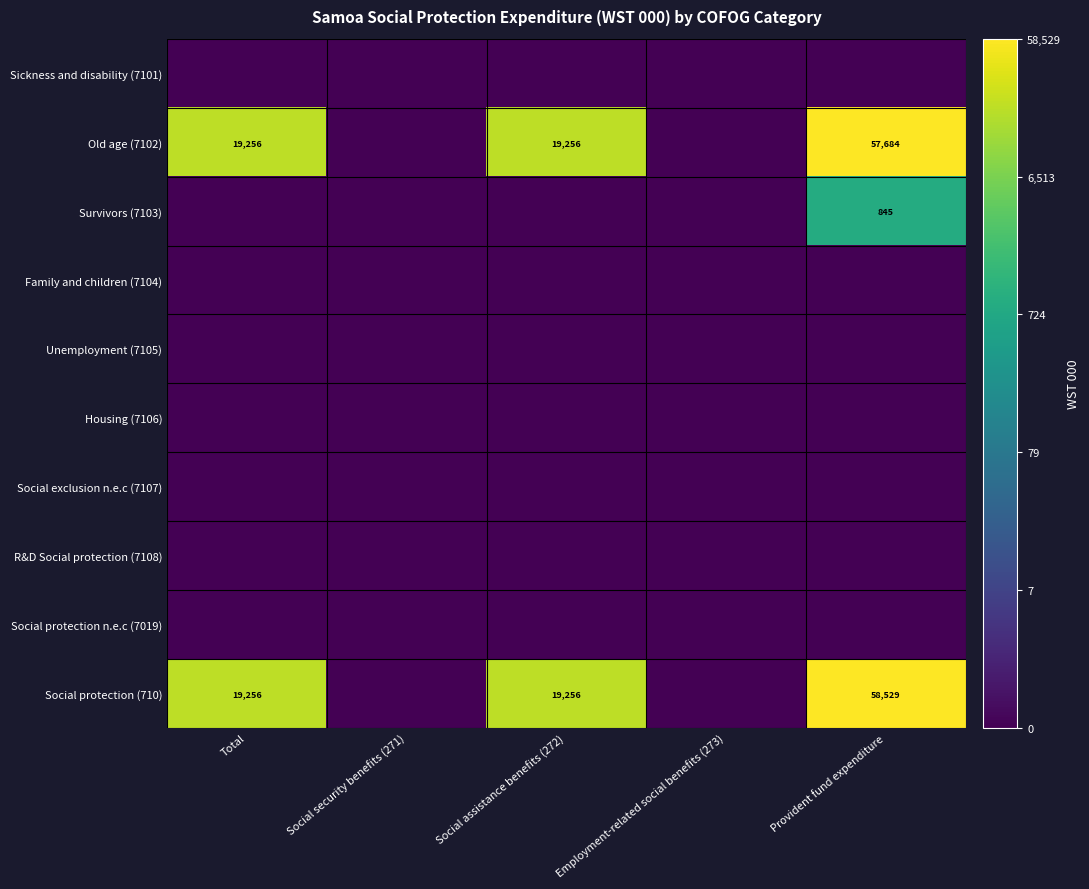

Is it true that Old age (7102) equals 57684 at Provident fund expenditure?

True